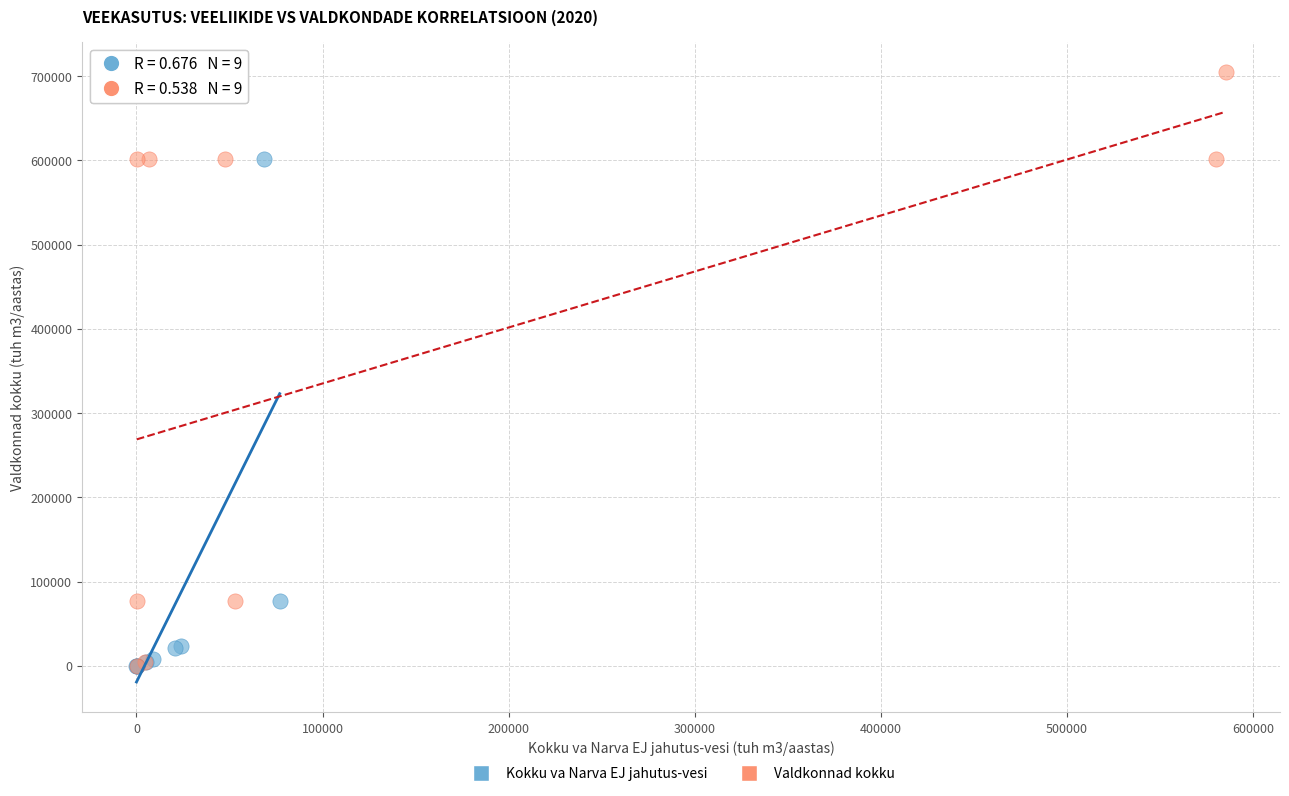

Which series has the largest Y range (max minus min)?

Valdkonnad kokku